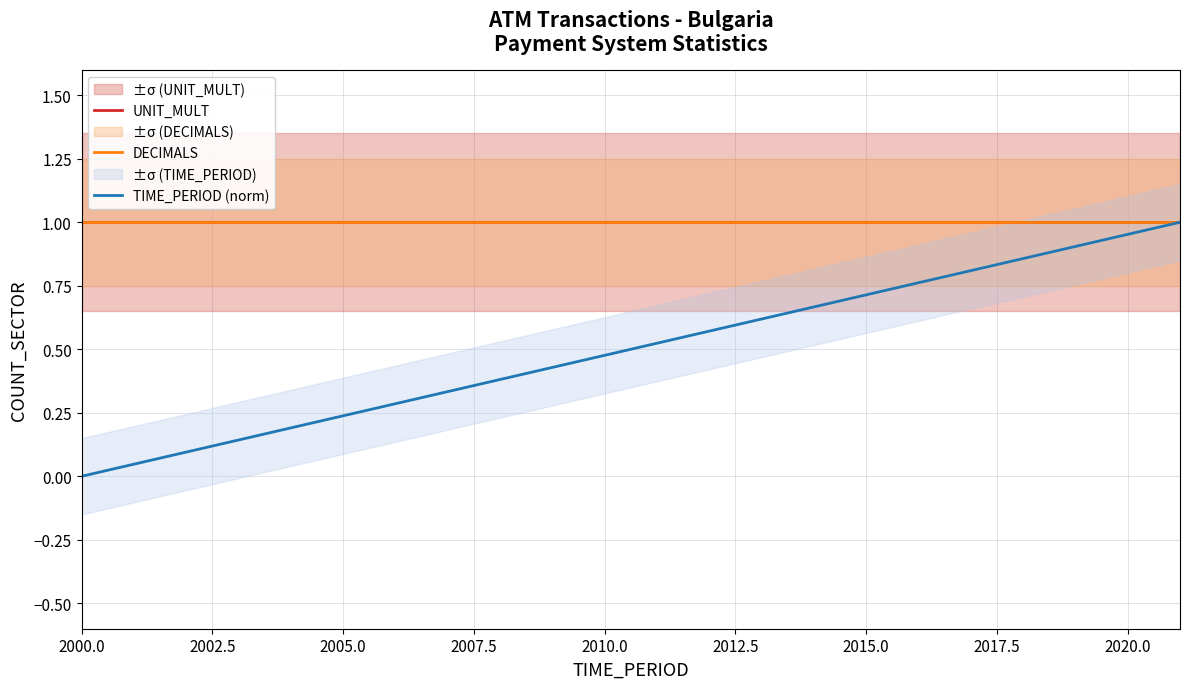

True or false: UNIT_MULT and DECIMALS intersect in this chart.

False